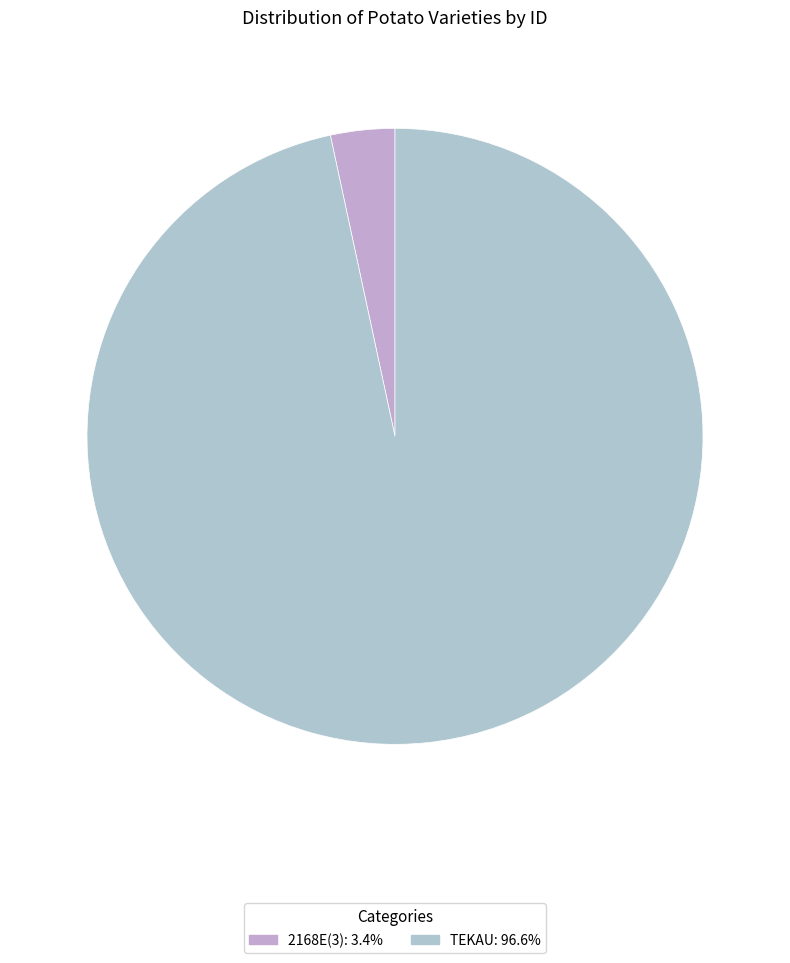

Between TEKAU and 2168E(3), which is larger?

TEKAU